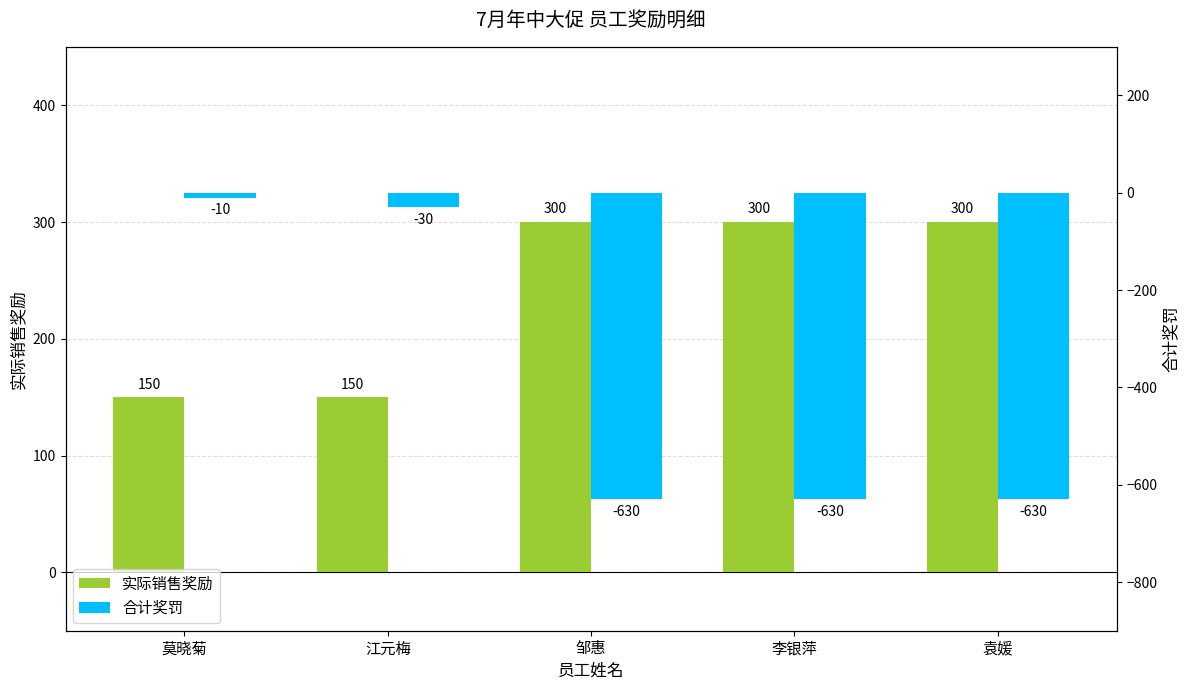

How many groups of bars are there?

5